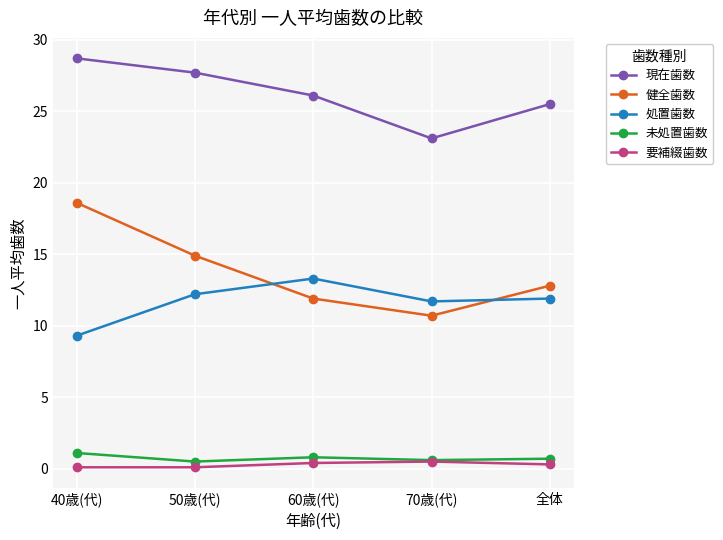

List the series in order of their peak value, highest first.

現在歯数, 健全歯数, 処置歯数, 未処置歯数, 要補綴歯数